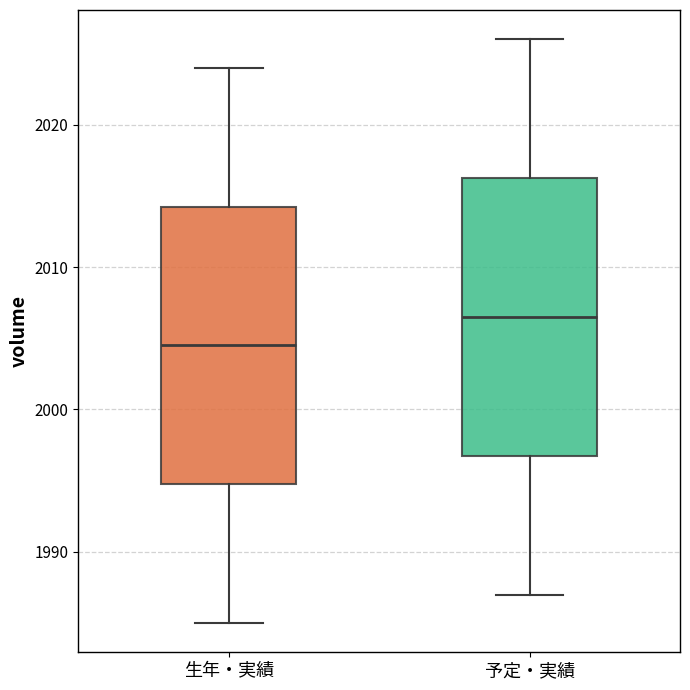

Which box's median line is the highest?

予定・実績